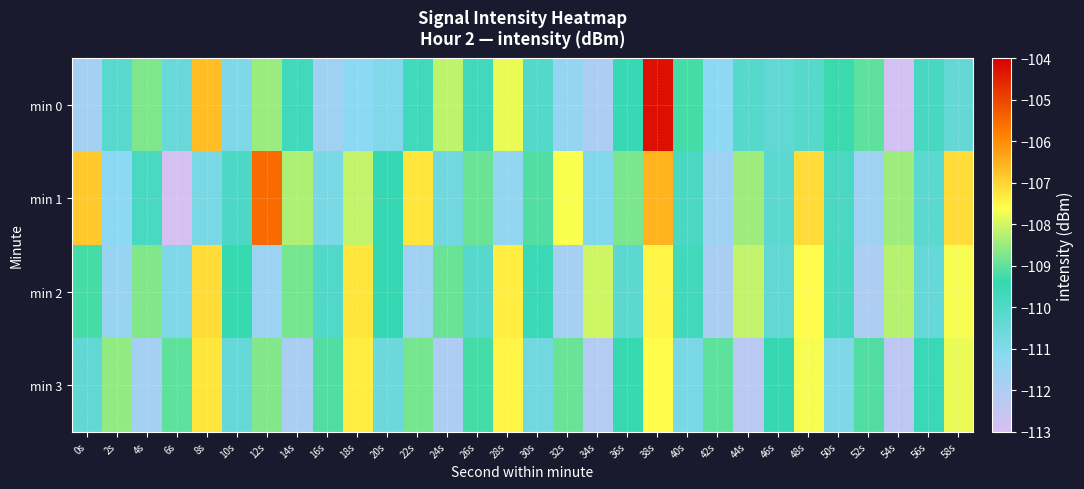

Rank the series at 44s from lowest to highest value.

min 3, min 0, min 1, min 2